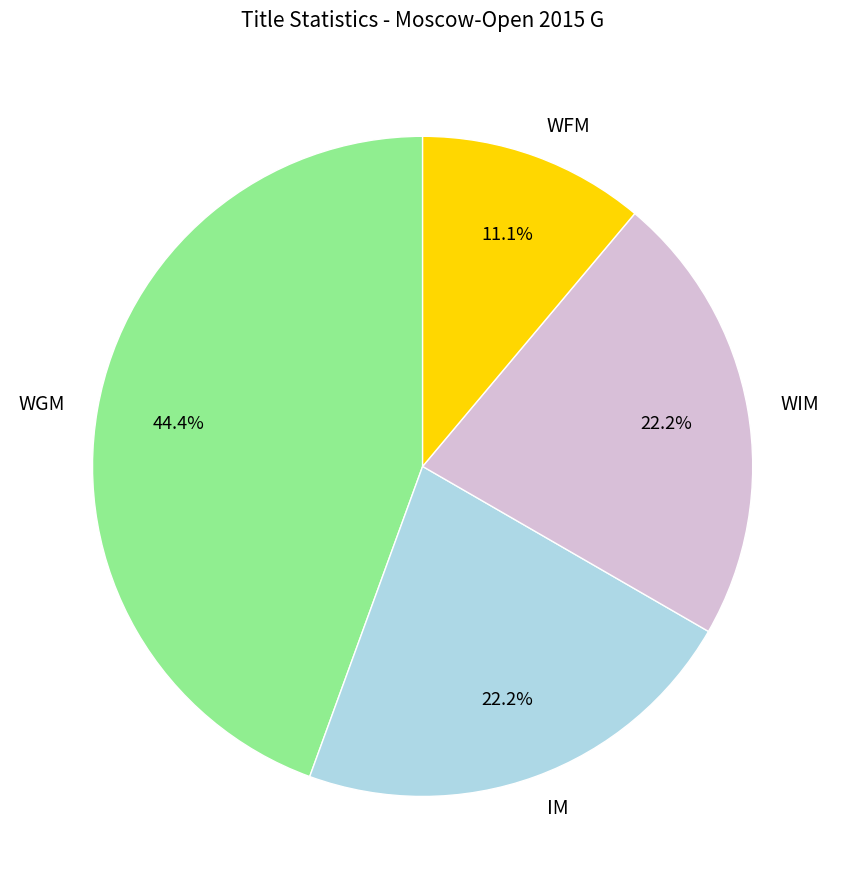

Is there a majority slice in this chart?

No